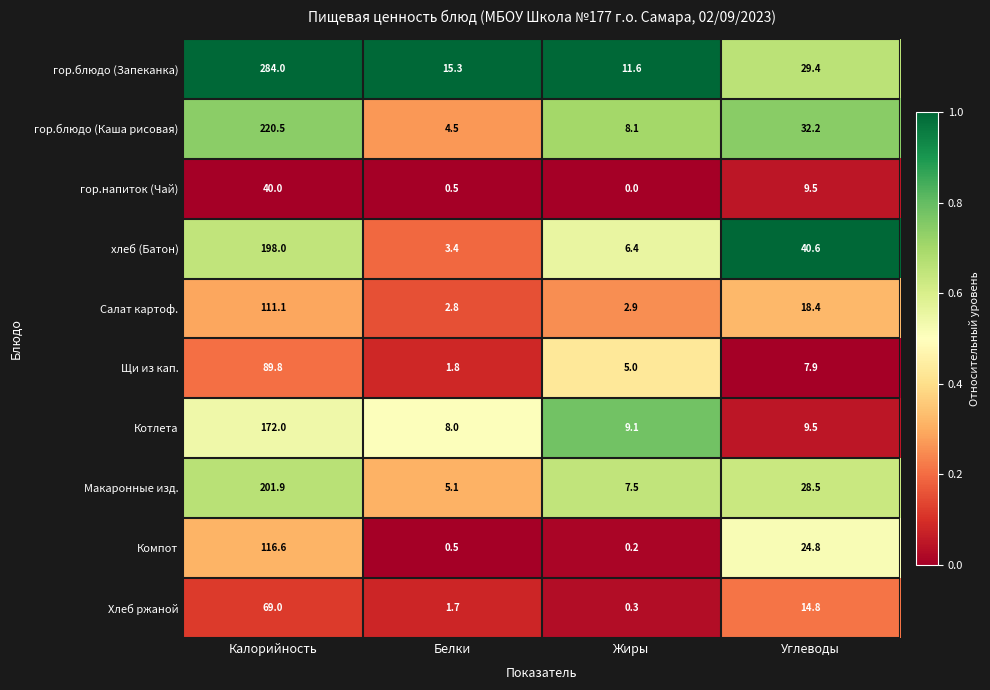

True or false: Компот has a value of 0.2 at Жиры.

True